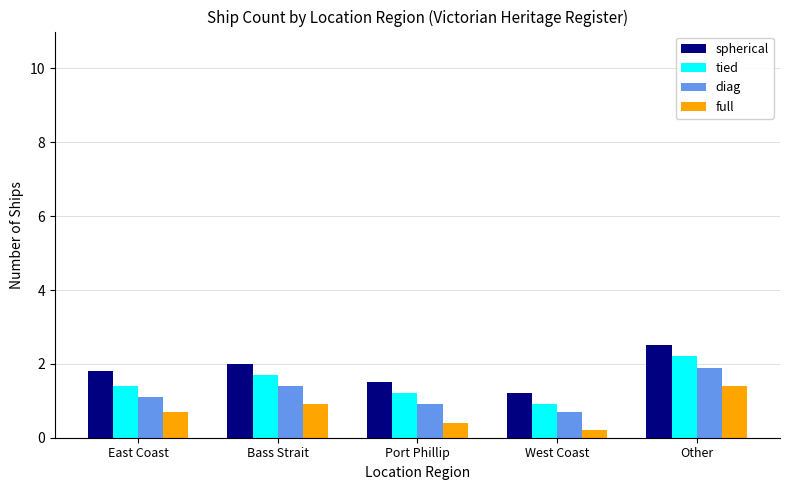

Rank the series by their maximum value, from highest to lowest.

spherical, tied, diag, full